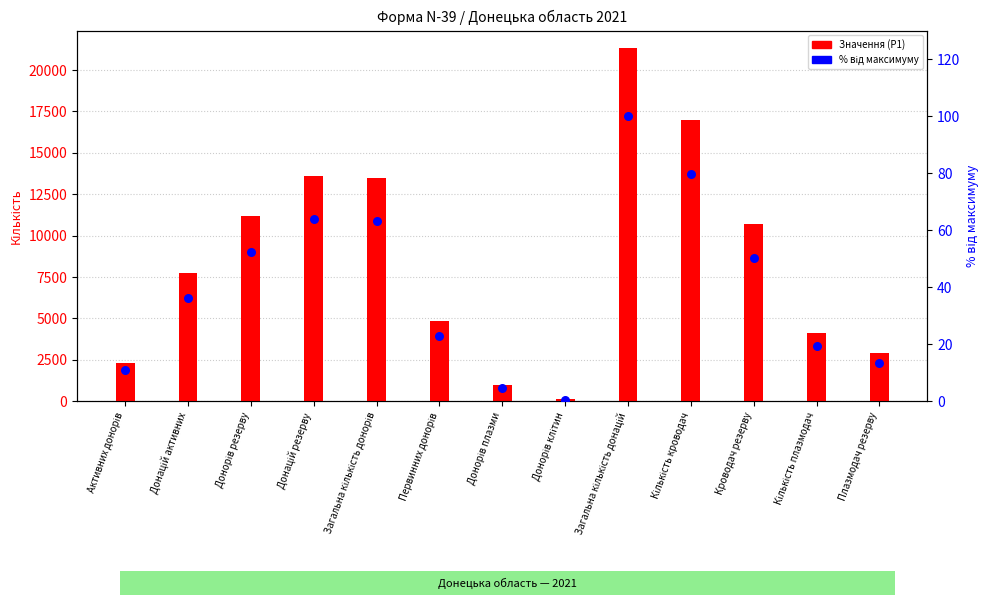

Which series contains the highest Y value?

Значення (P1)